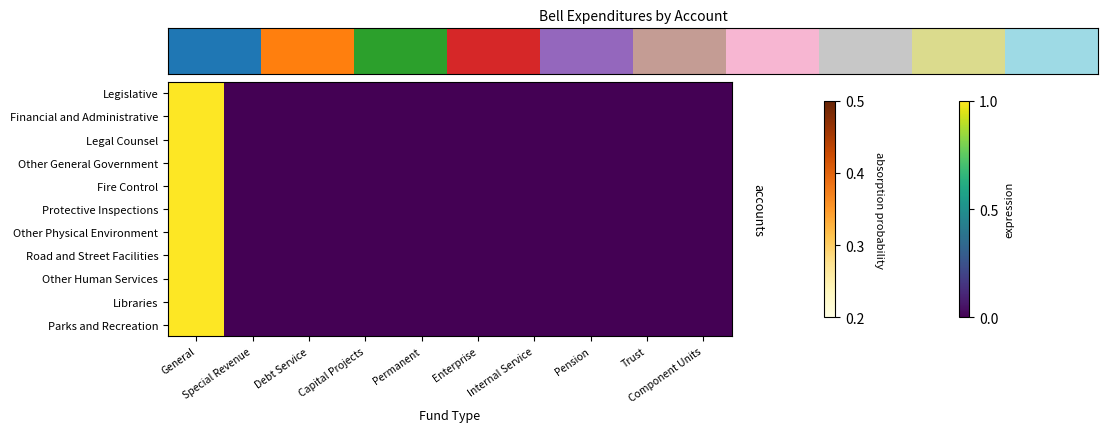

Rank the series at General from highest to lowest value.

Legislative, Financial and Administrative, Legal Counsel, Other General Government, Fire Control, Protective Inspections, Other Physical Environment, Road and Street Facilities, Other Human Services, Libraries, Parks and Recreation